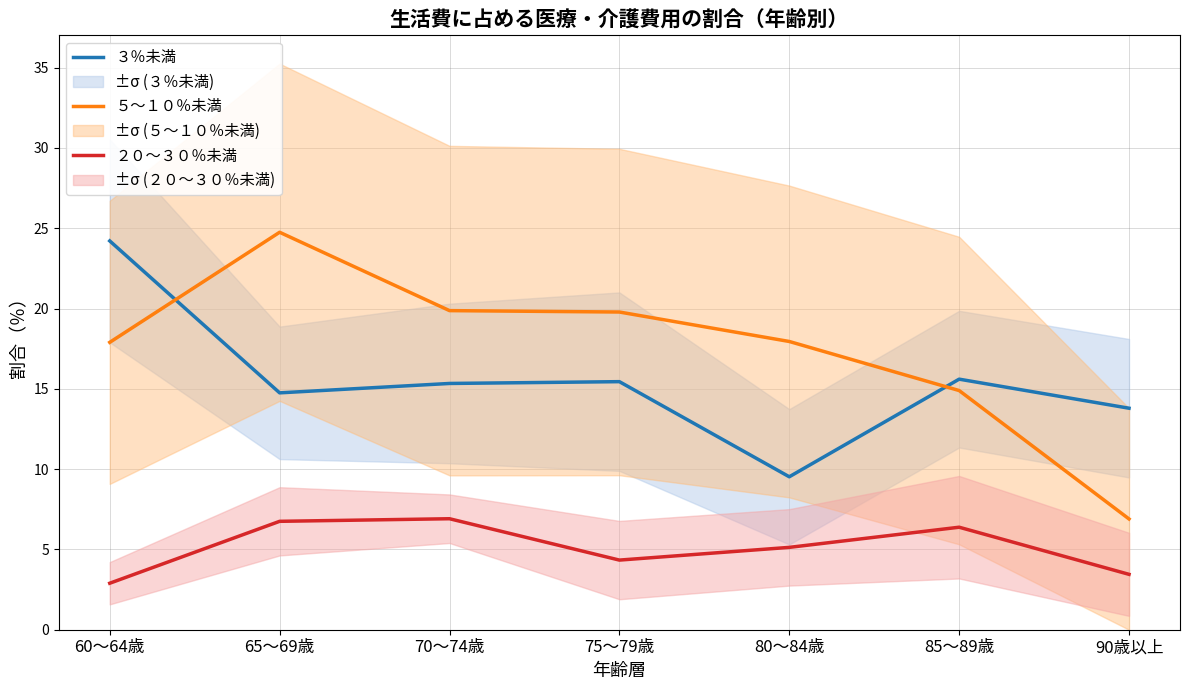

Rank the series at 65～69歳 from lowest to highest value.

２０～３０％未満, ３％未満, ５～１０％未満